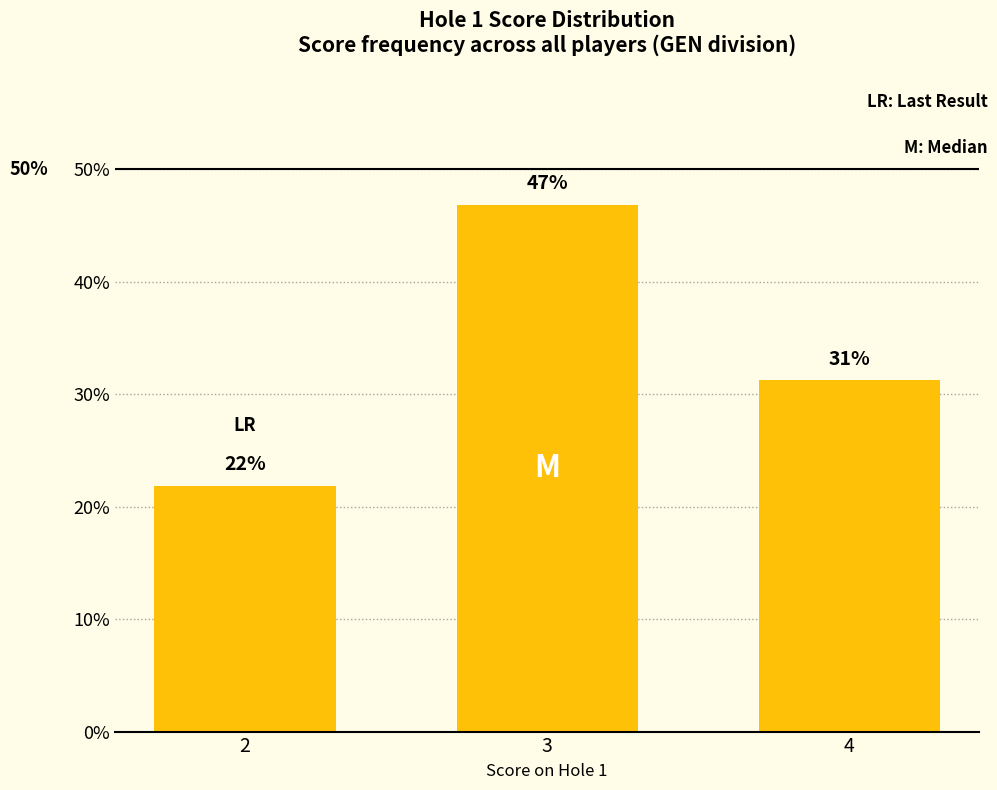

How many bars are there in total?

3